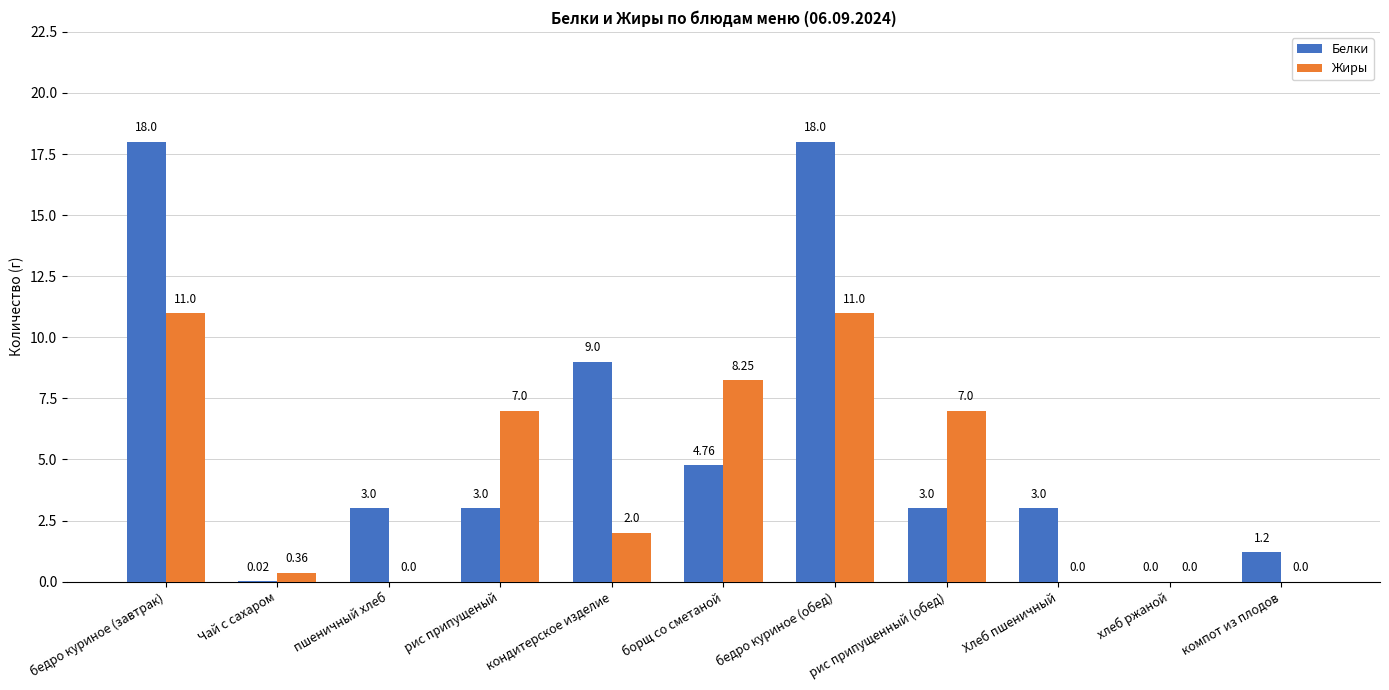

Where does the Жиры series first go above 2?

бедро куриное (завтрак)